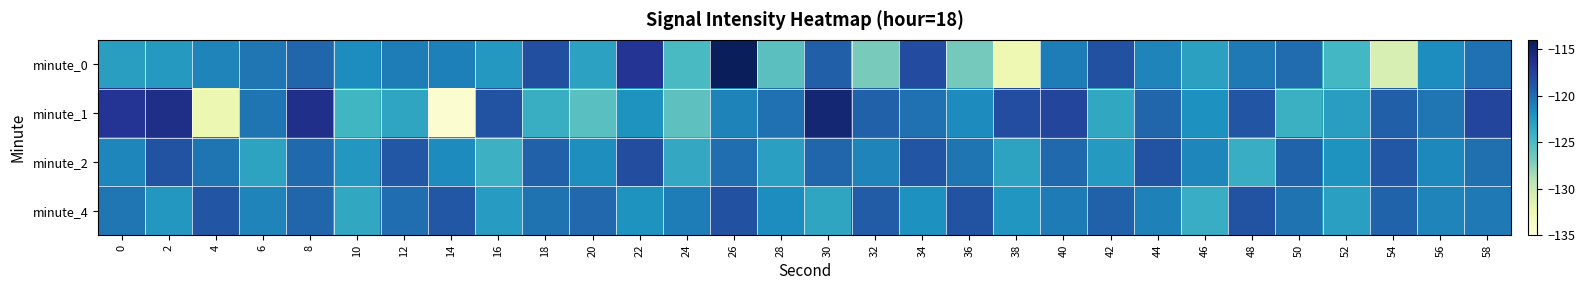

How many series are shown in this chart?

4